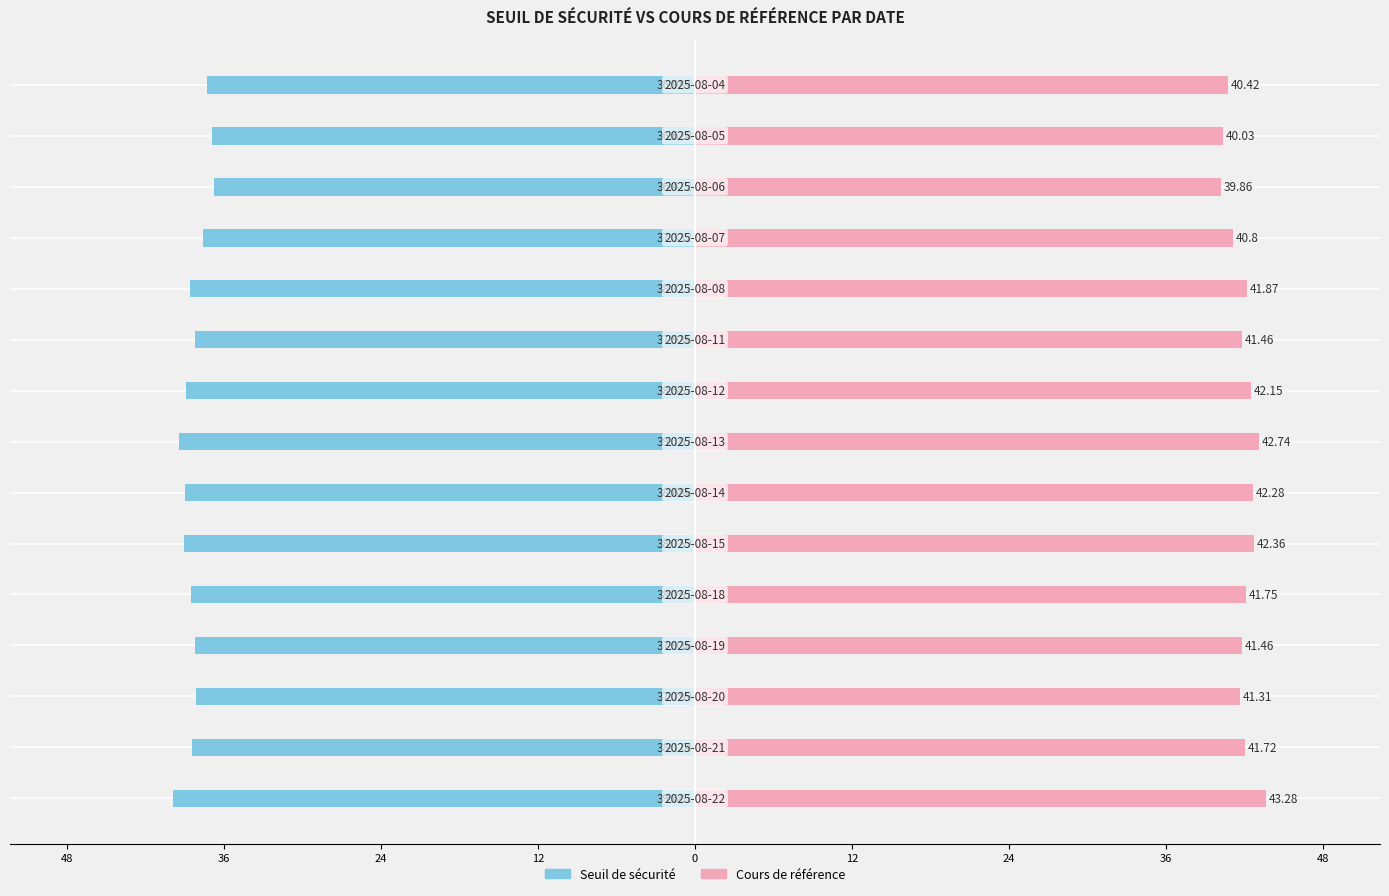

What is the minimum value shown in the chart?

-39.6